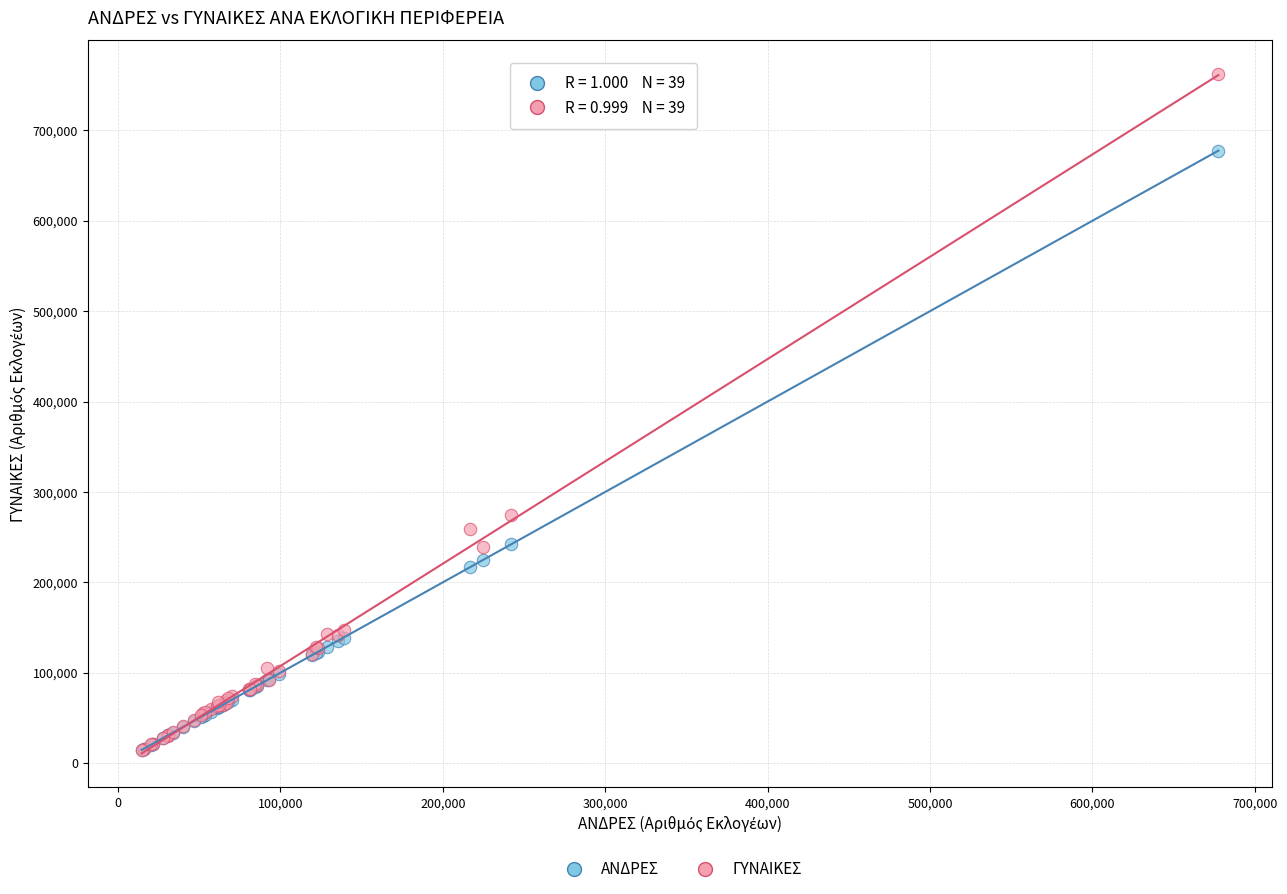

What are all the series names shown in the legend?

ΑΝΔΡΕΣ, ΓΥΝΑΙΚΕΣ